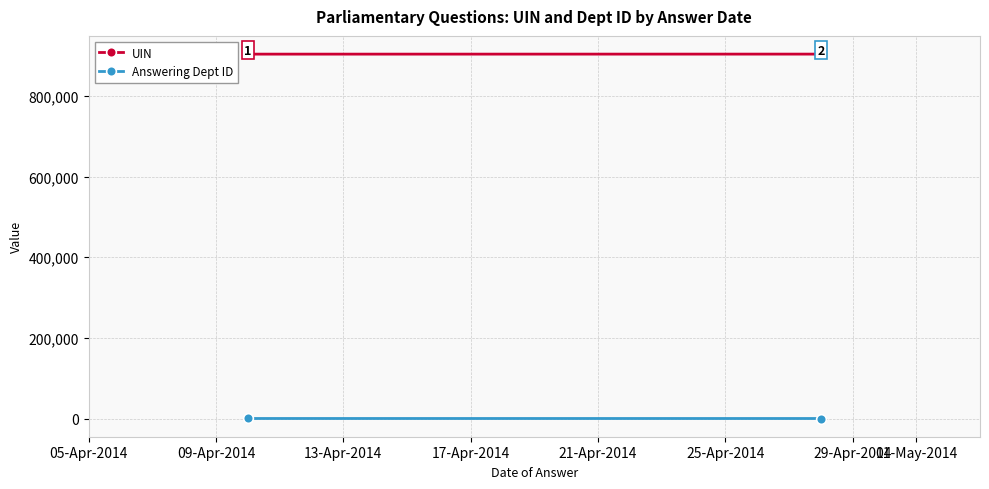

Is this an area chart (filled region under the line)?

No